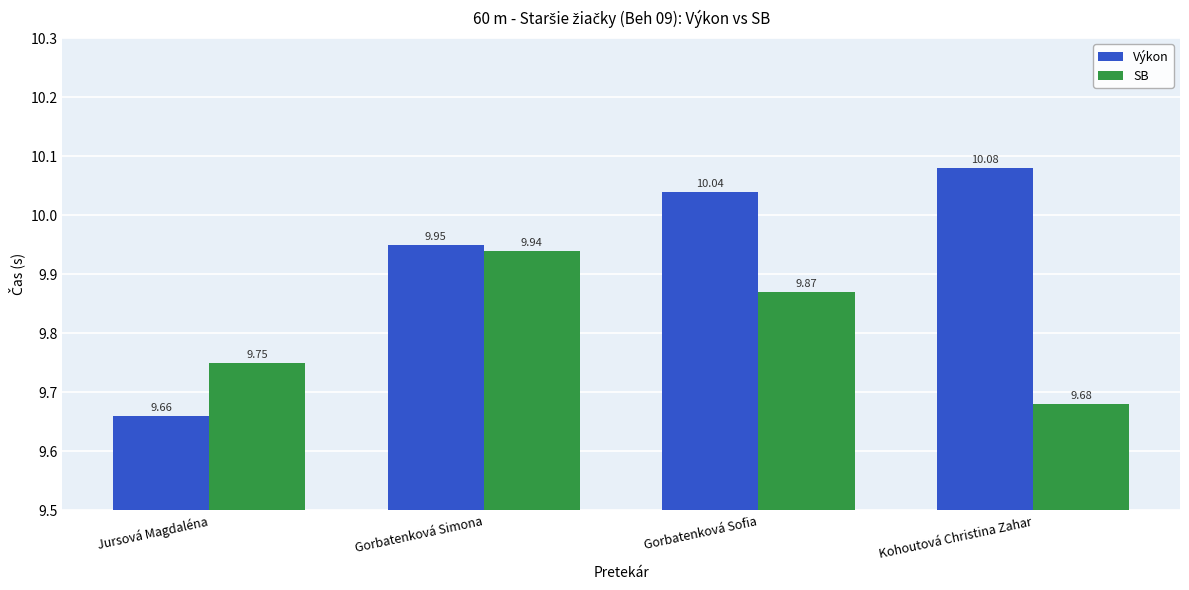

Rank the series at Gorbatenková Sofia from highest to lowest value.

Výkon, SB